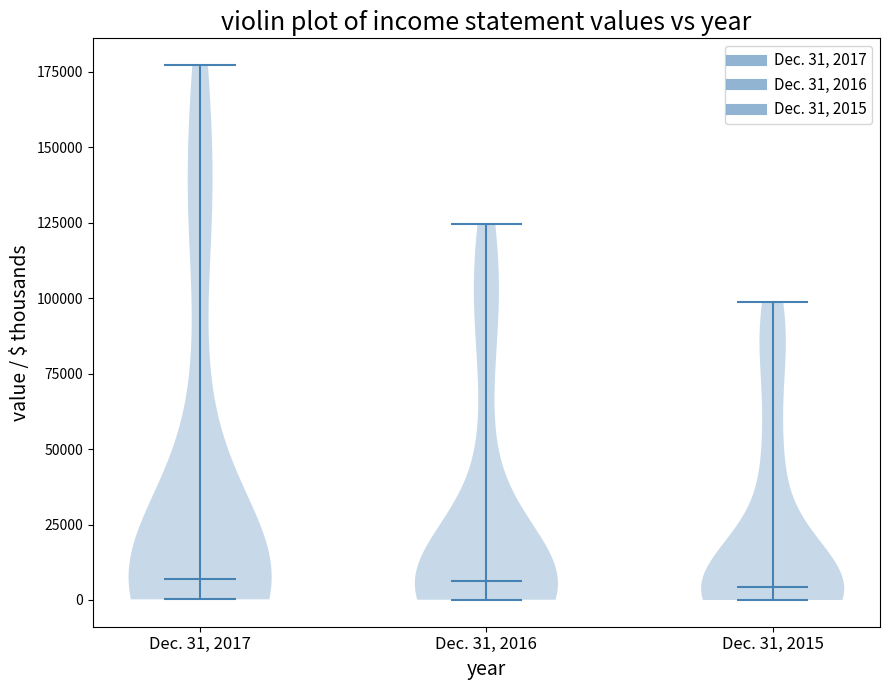

What is the lowest point the violin for Dec. 31, 2015 reaches on the y-axis? The values are not printed on the chart, so give them approximately, as read against the axis.

0